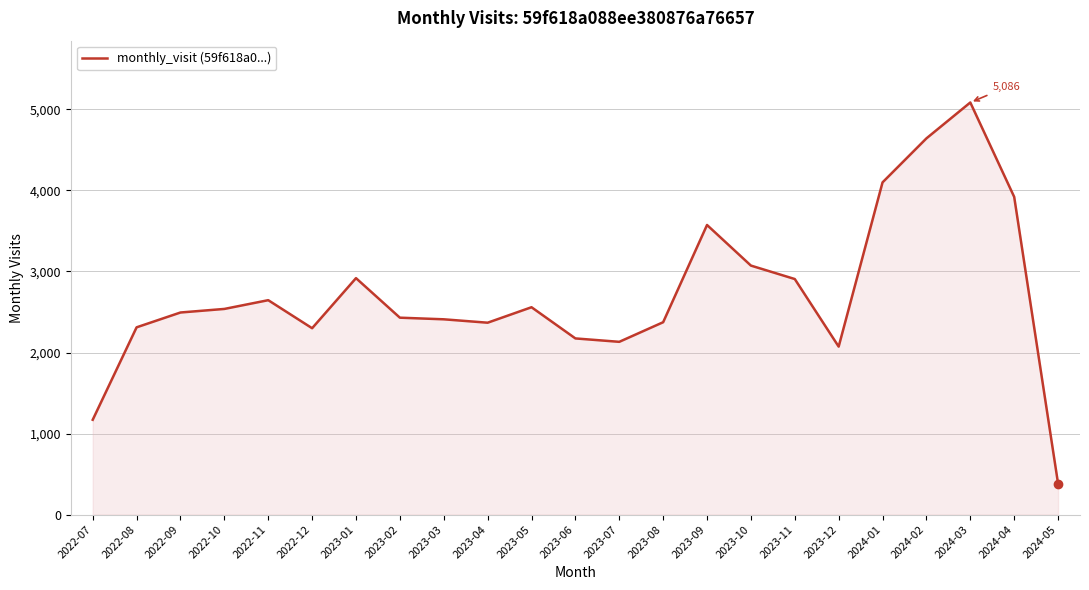

Where is the data nearest to the value 2734?

2022-11